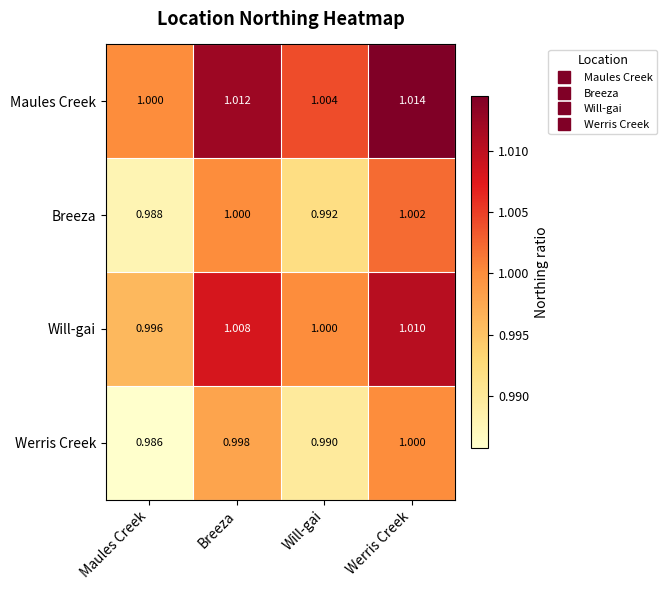

At Werris Creek, list the series in order from smallest to largest.

Werris Creek, Breeza, Will-gai, Maules Creek